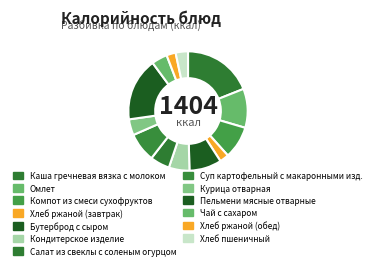

What is the ratio of the value at Курица отварная to the value at Хлеб ржаной (завтрак)?

1.7